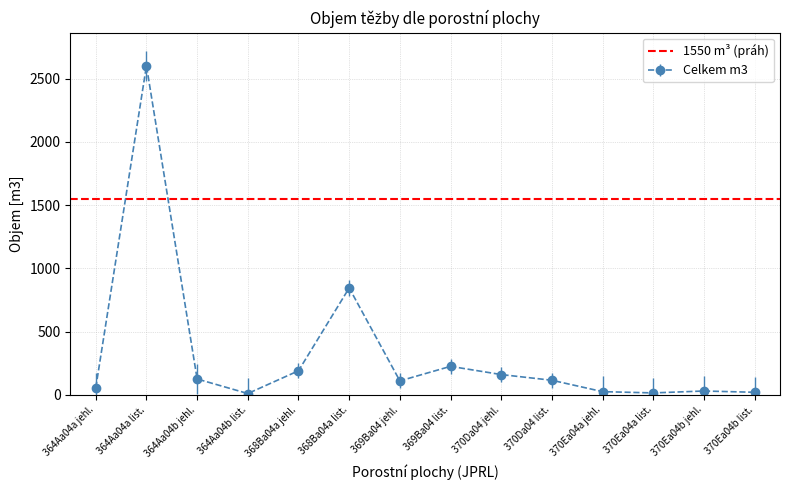

What is the sum of the values at 364Aa04a list. and 370Ea04a list.?

2617